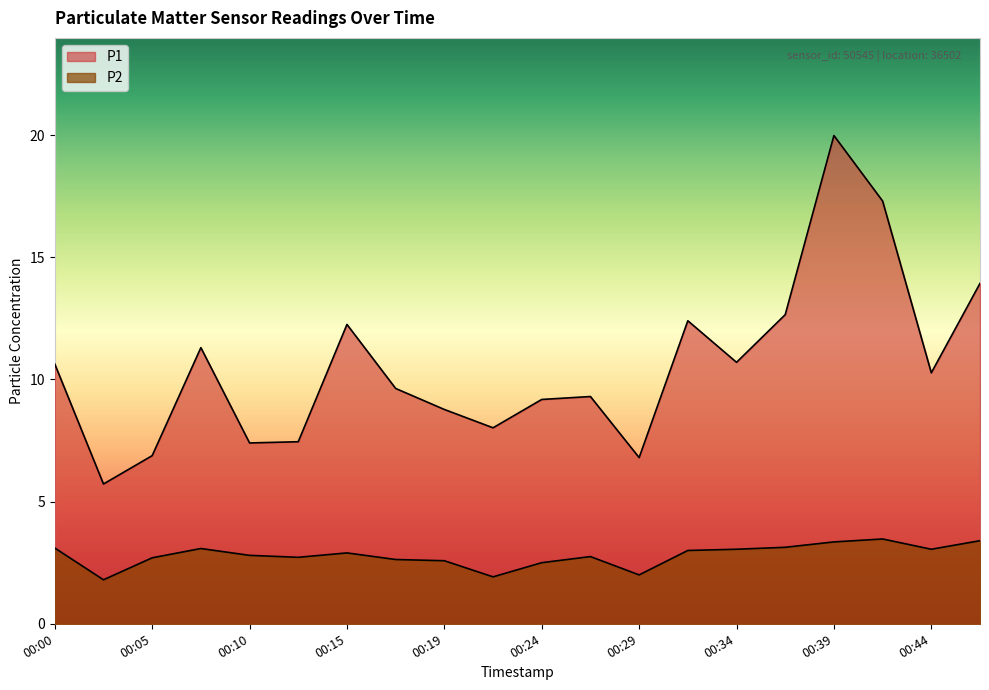

Where is the first local maximum for P1?

00:07